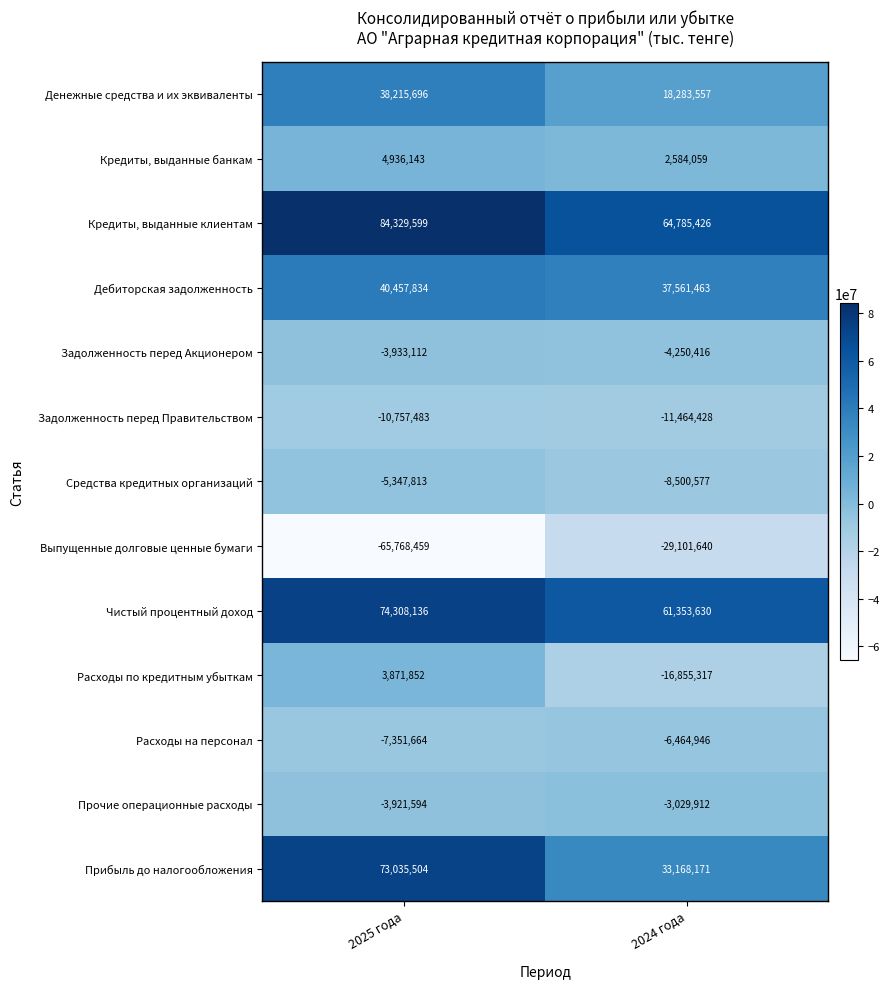

Between 2025 года and 2024 года, which series saw the biggest shift?

Прибыль до налогообложения